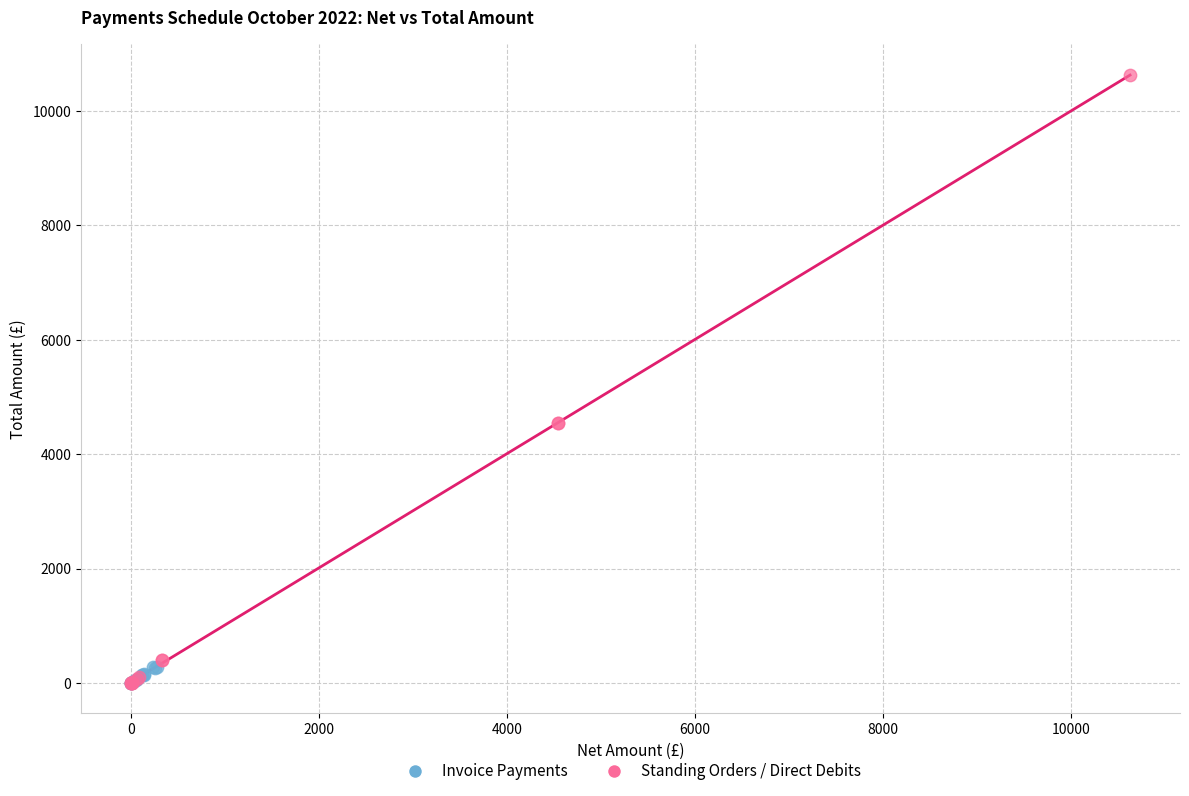

Which series contains the highest Y value?

Standing Orders / Direct Debits